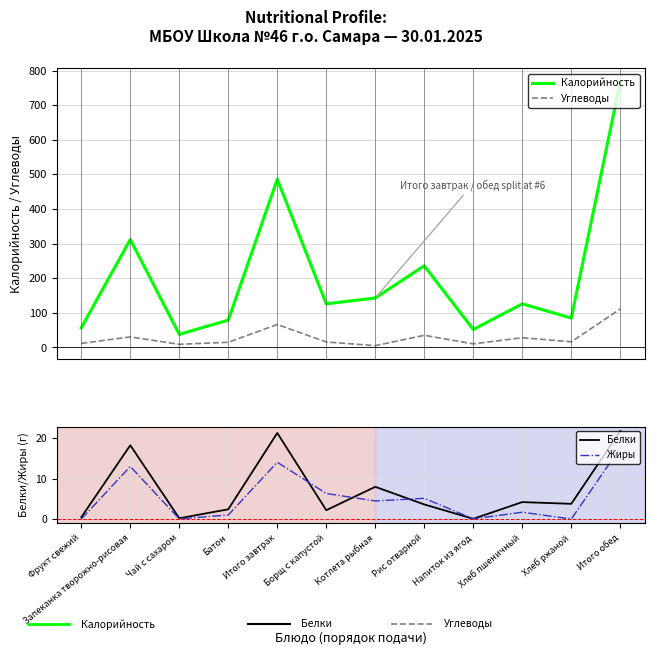

The value of Углеводы at Борщ с капустой is 15.9. True or false?

True